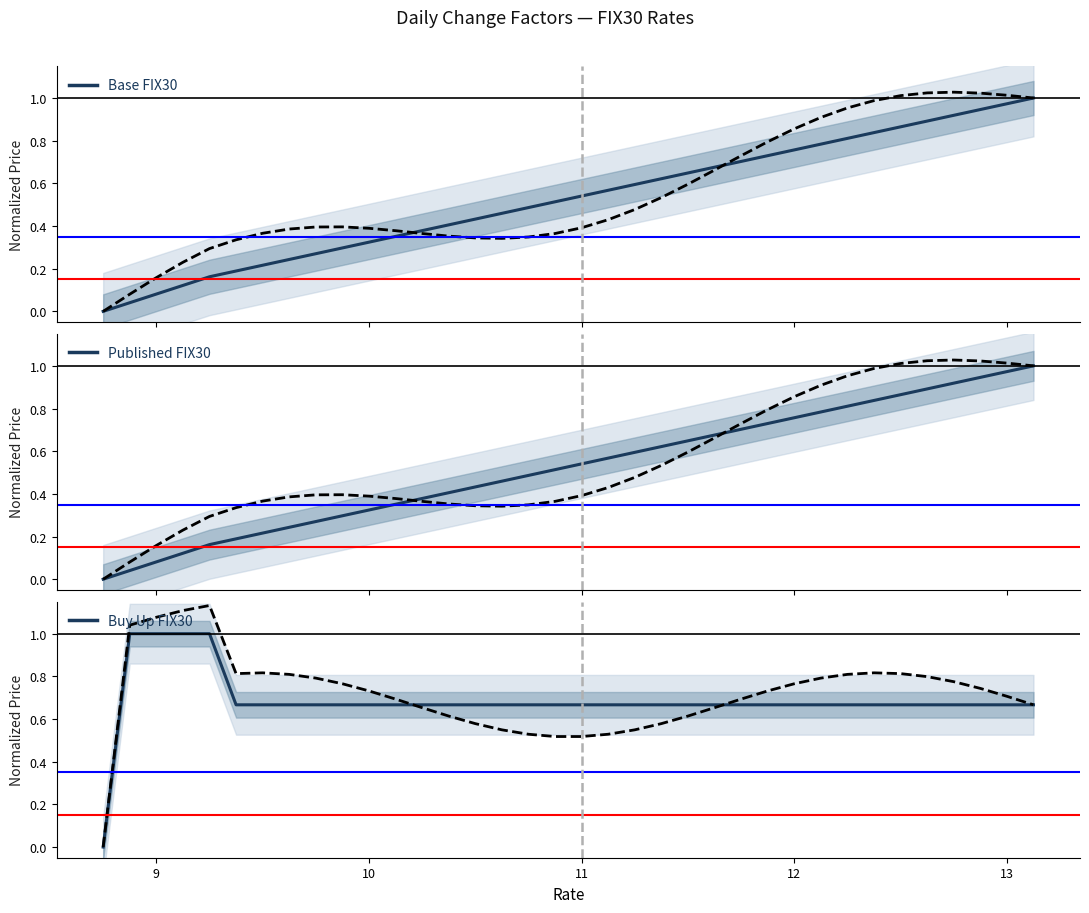

True or false: Published FIX30 has more than 1 interior local peaks.

False